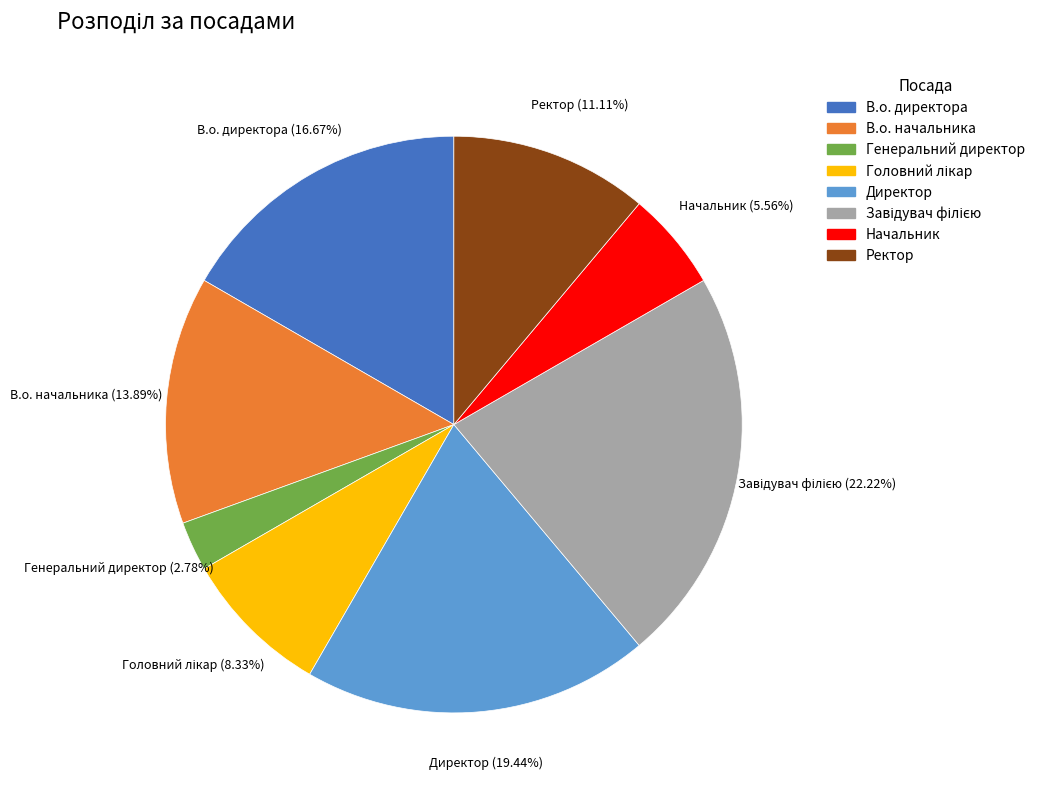

To the nearest percent, what is the combined percentage of Начальник and Генеральний директор?

8%